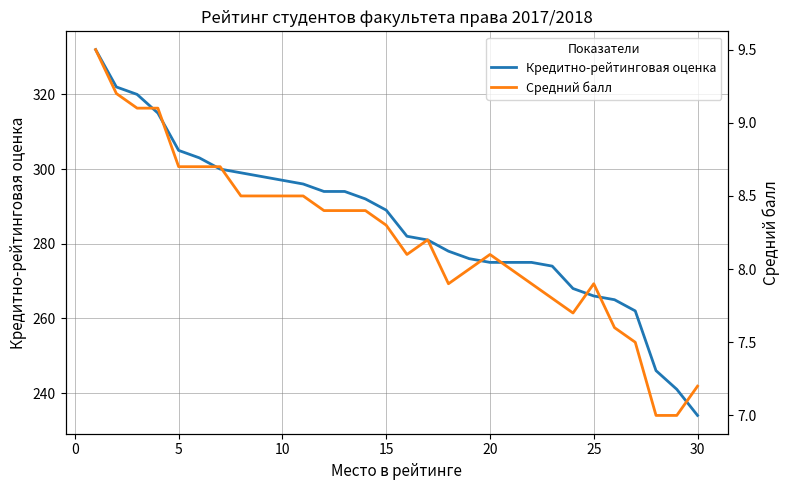

At how many categories does at least one series exceed 233?

30